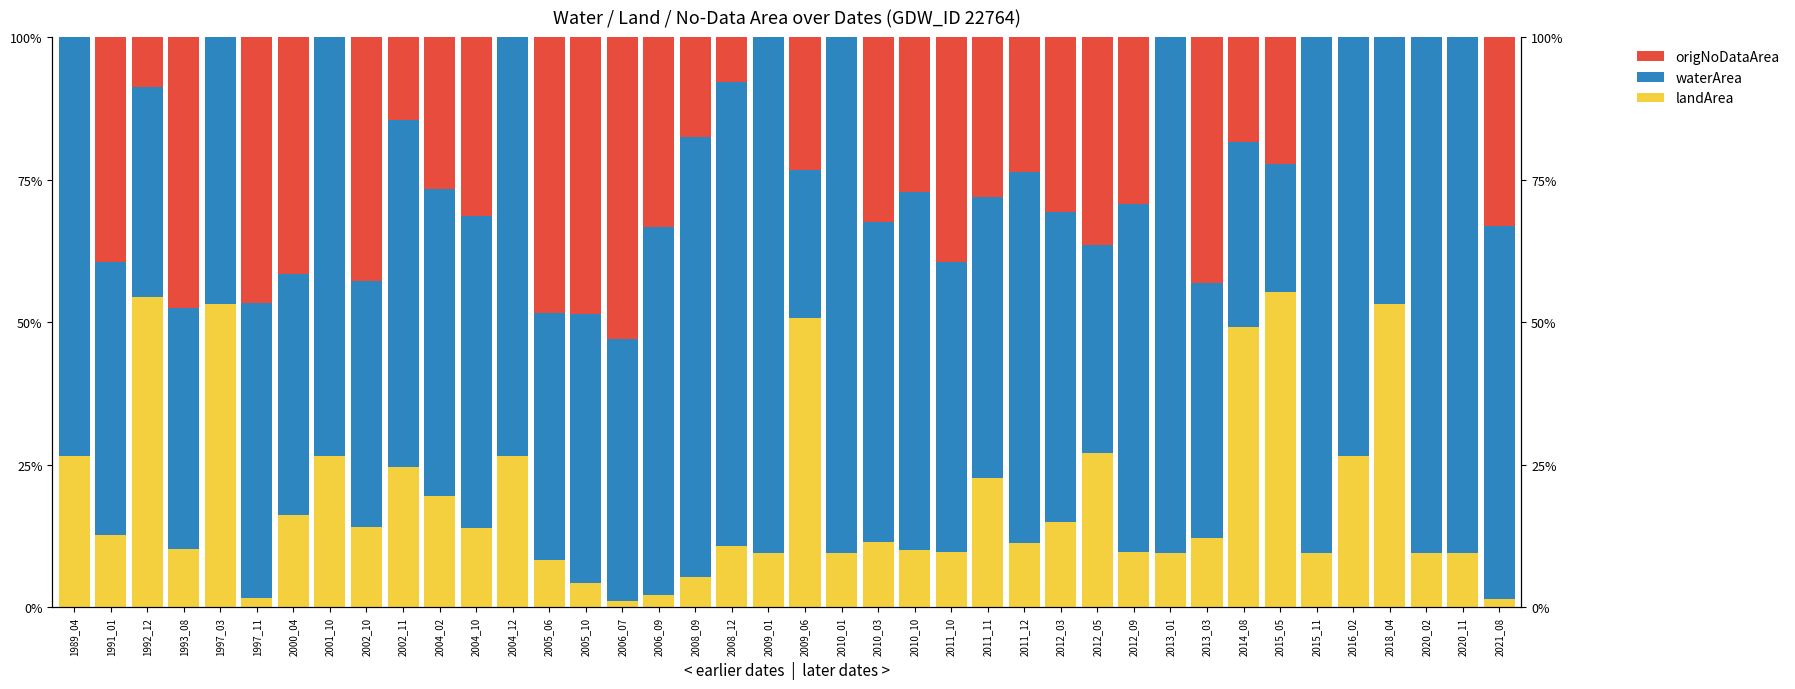

What is the difference between the maximum and second lowest values in the landArea series?

0.5